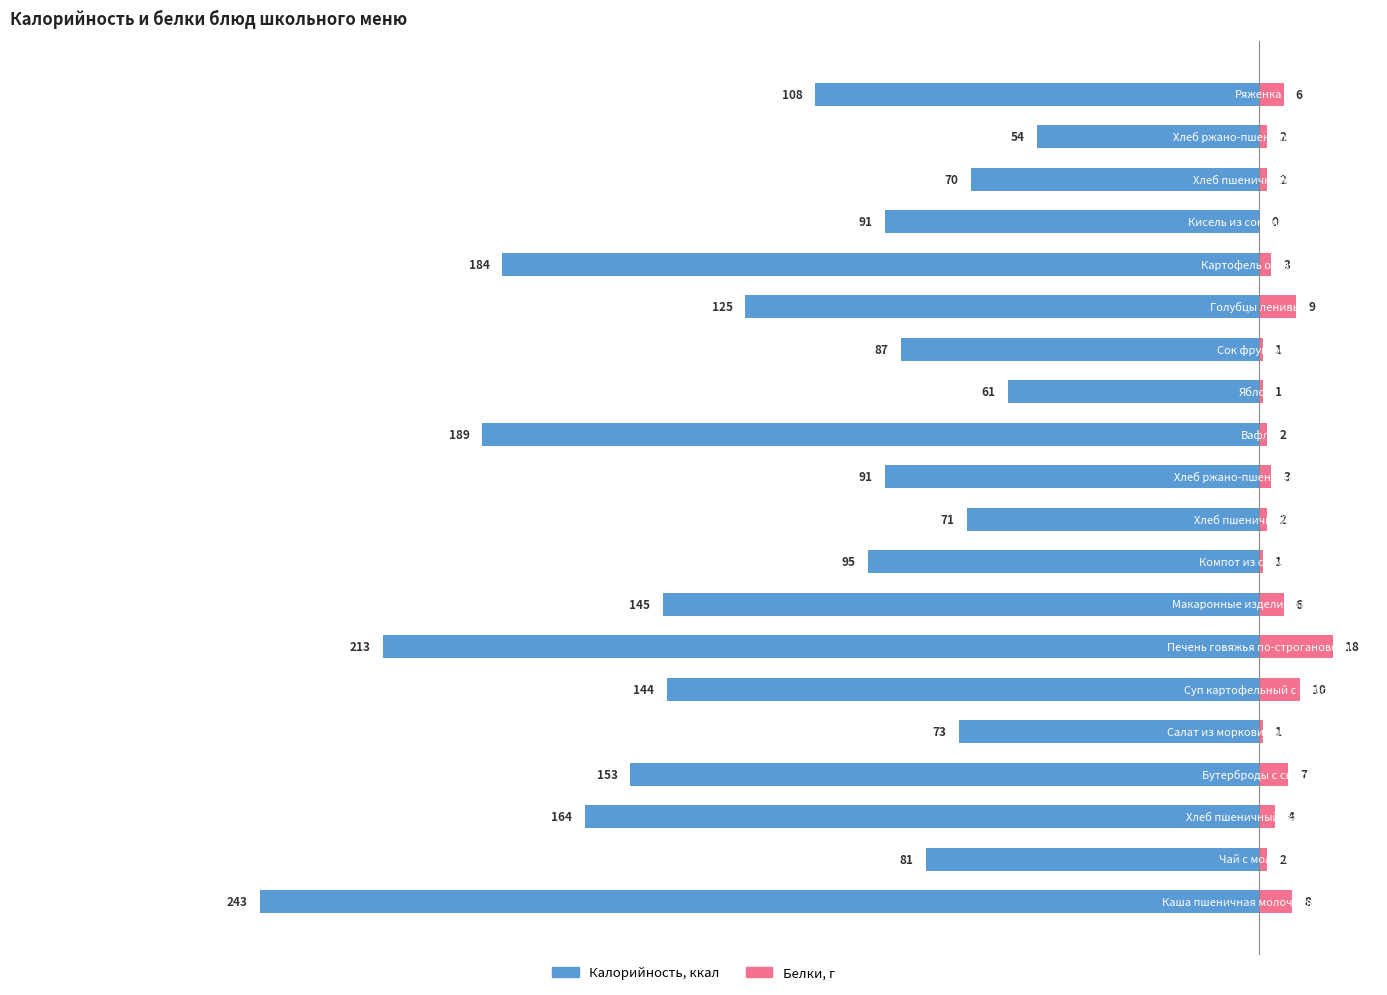

Reading left to right, list all the values displayed in this chart.

Калорийность: 0=-243	1=-81	2=-164	3=-153	4=-73	5=-144	6=-213	7=-145	8=-95	9=-71	10=-91	11=-189	12=-61	13=-87	14=-125	15=-184	16=-91	17=-70	18=-54	19=-108
Белки: 0=8	1=2	2=4	3=7	4=1	5=10	6=18	7=6	8=1	9=2	10=3	11=2	12=1	13=1	14=9	15=3	16=0	17=2	18=2	19=6